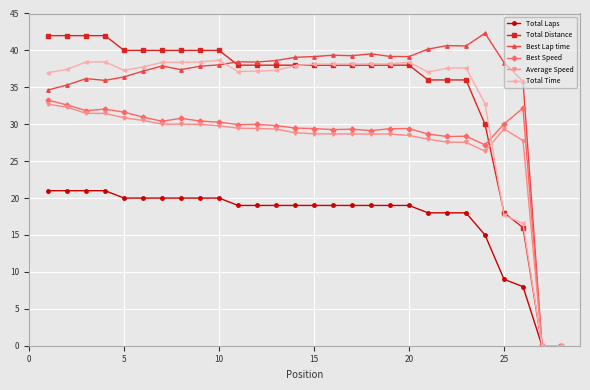

At how many categories does at least one series exceed 29?

26